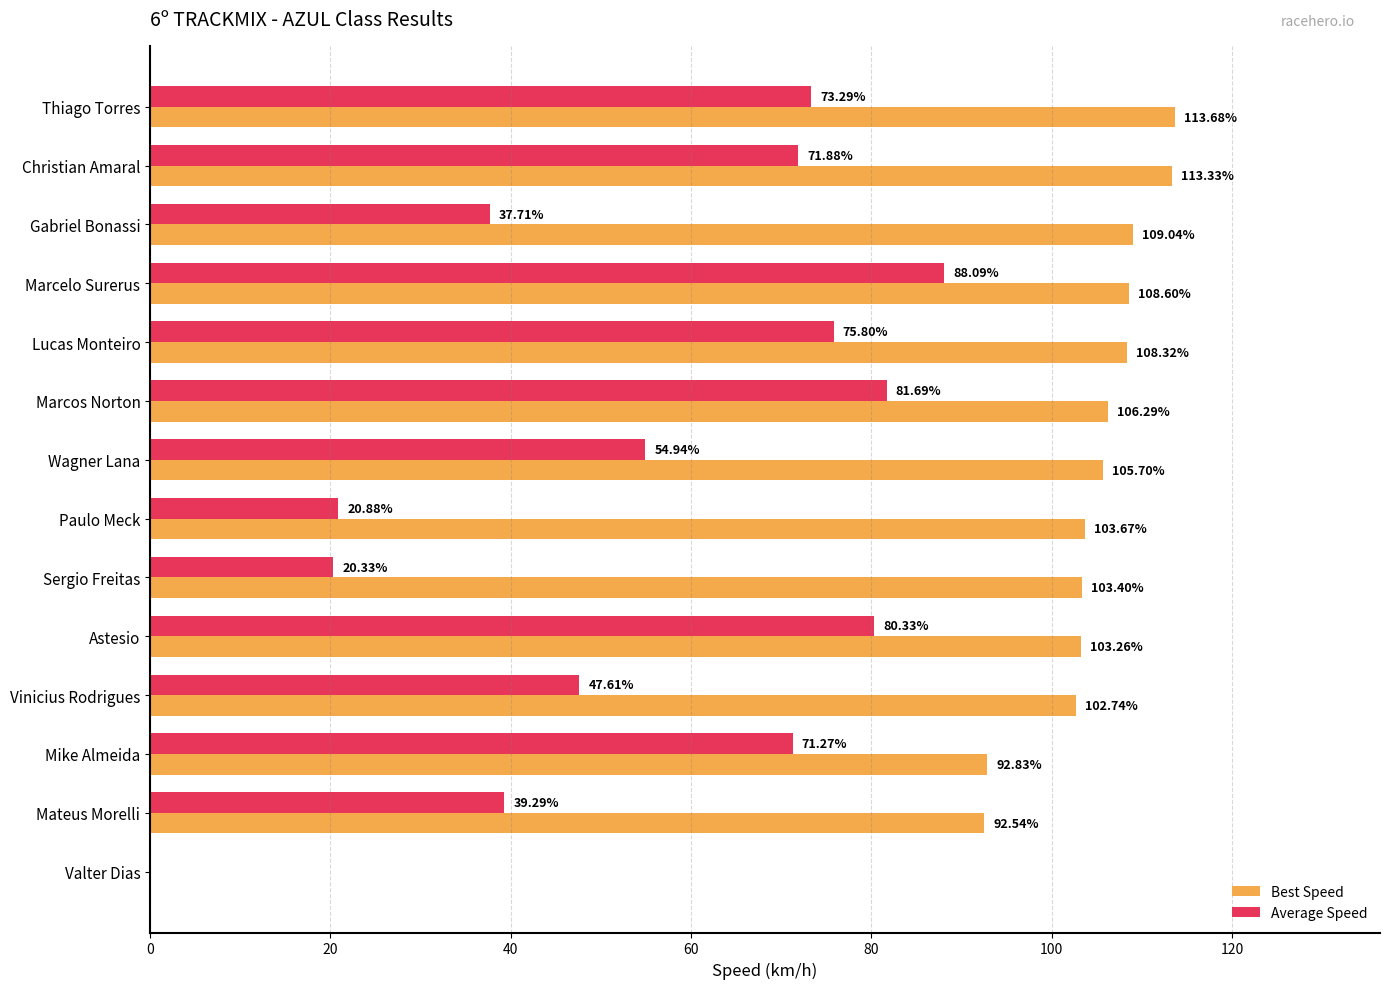

What is the greatest value displayed?

113.7